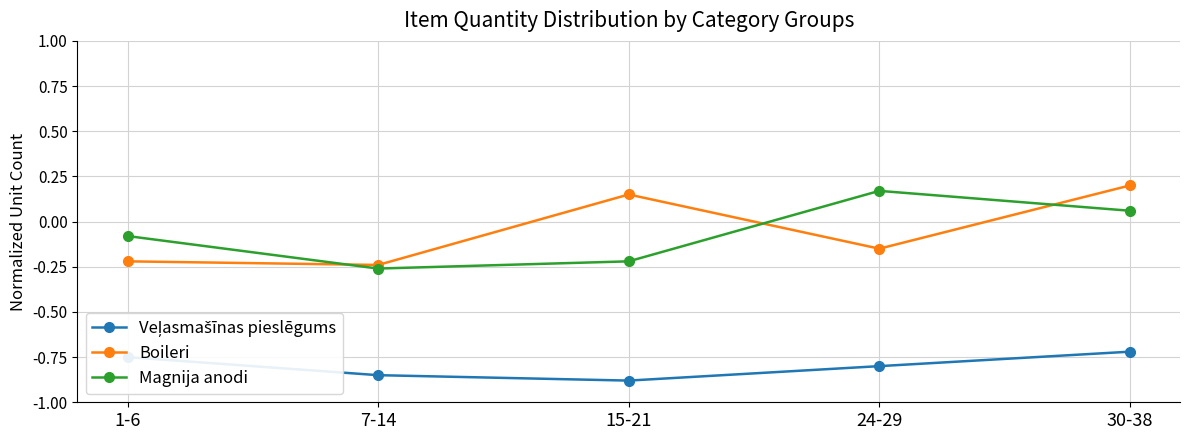

What is the total value across all series at 30-38?

-0.5